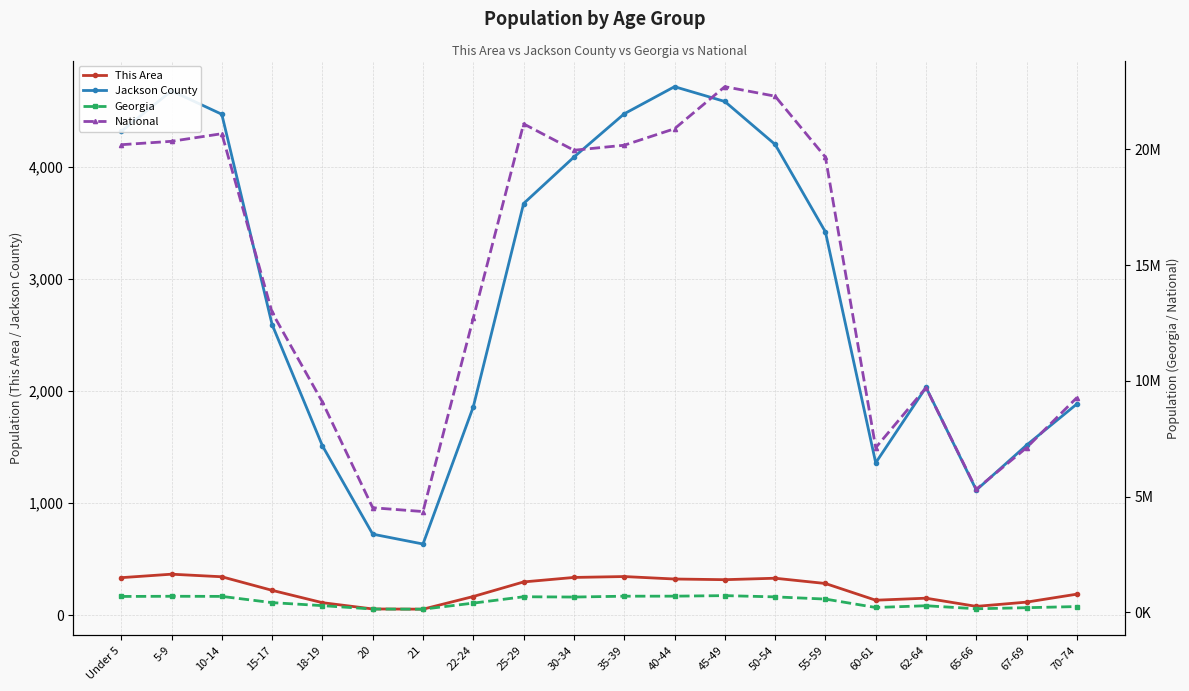

How many interior local peaks does the Georgia series have?

4